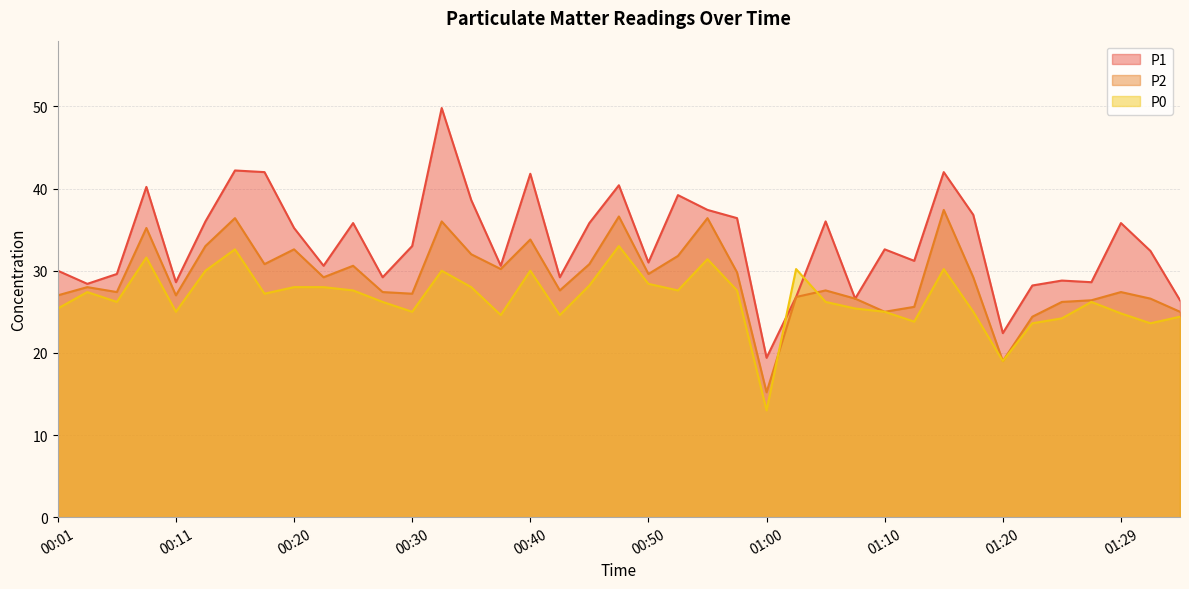

Rank the series by their maximum value, from lowest to highest.

P0, P2, P1